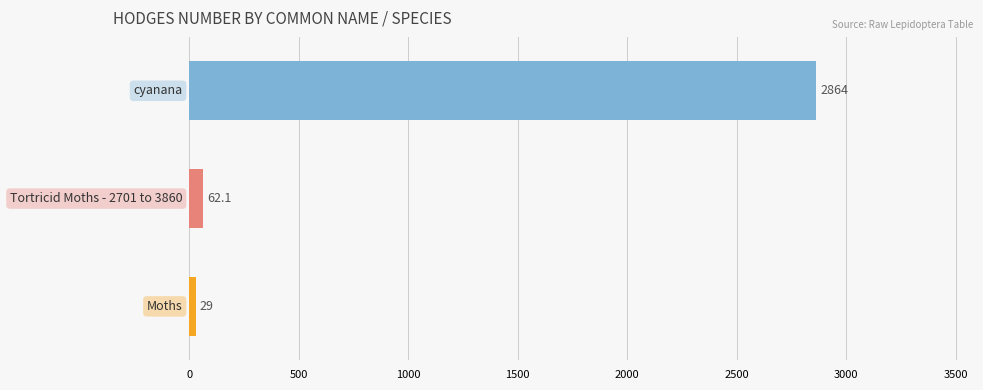

What is the difference between the maximum and minimum values?

2835.0